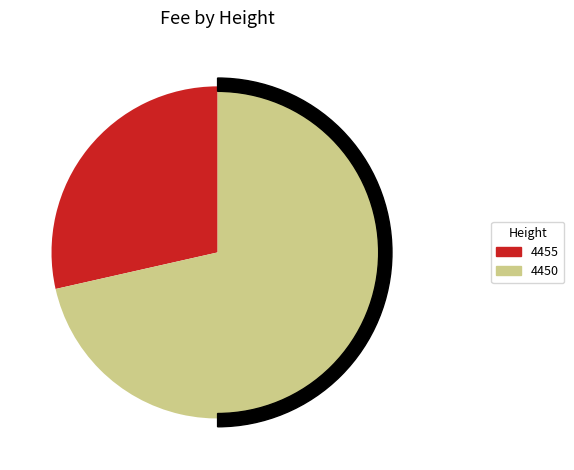

To the nearest percent, what is the difference between the largest and smallest slice percentages?

43%